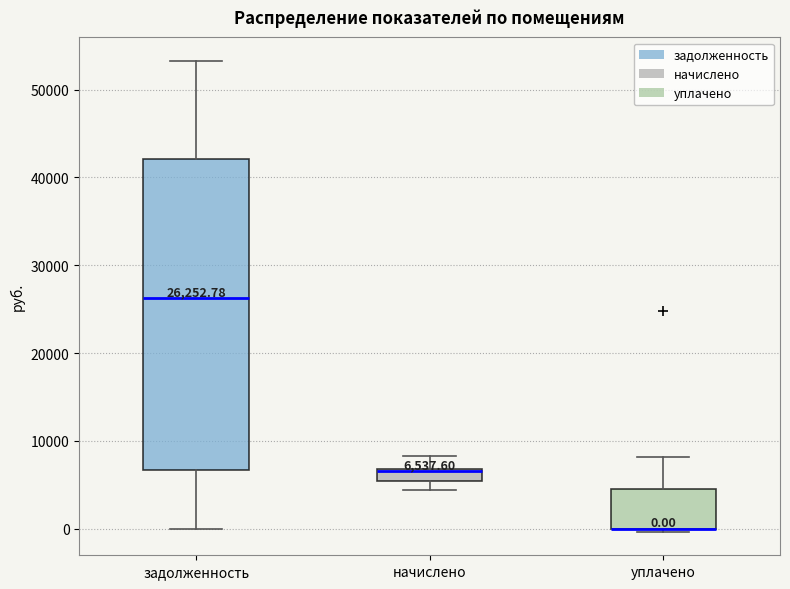

Which box is the tallest, from its lower edge to its upper edge?

задолженность